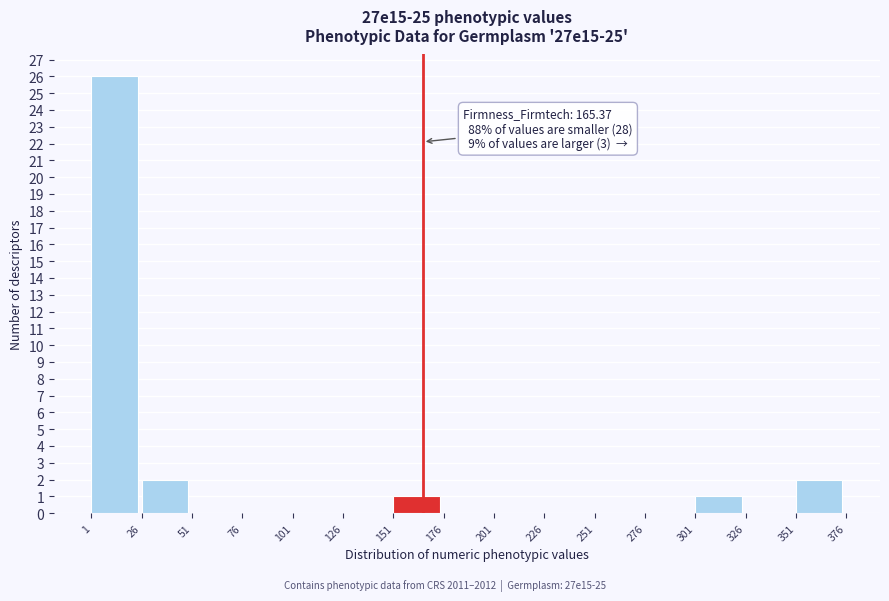

Which range on the x-axis has the tallest bar?

1 to 26